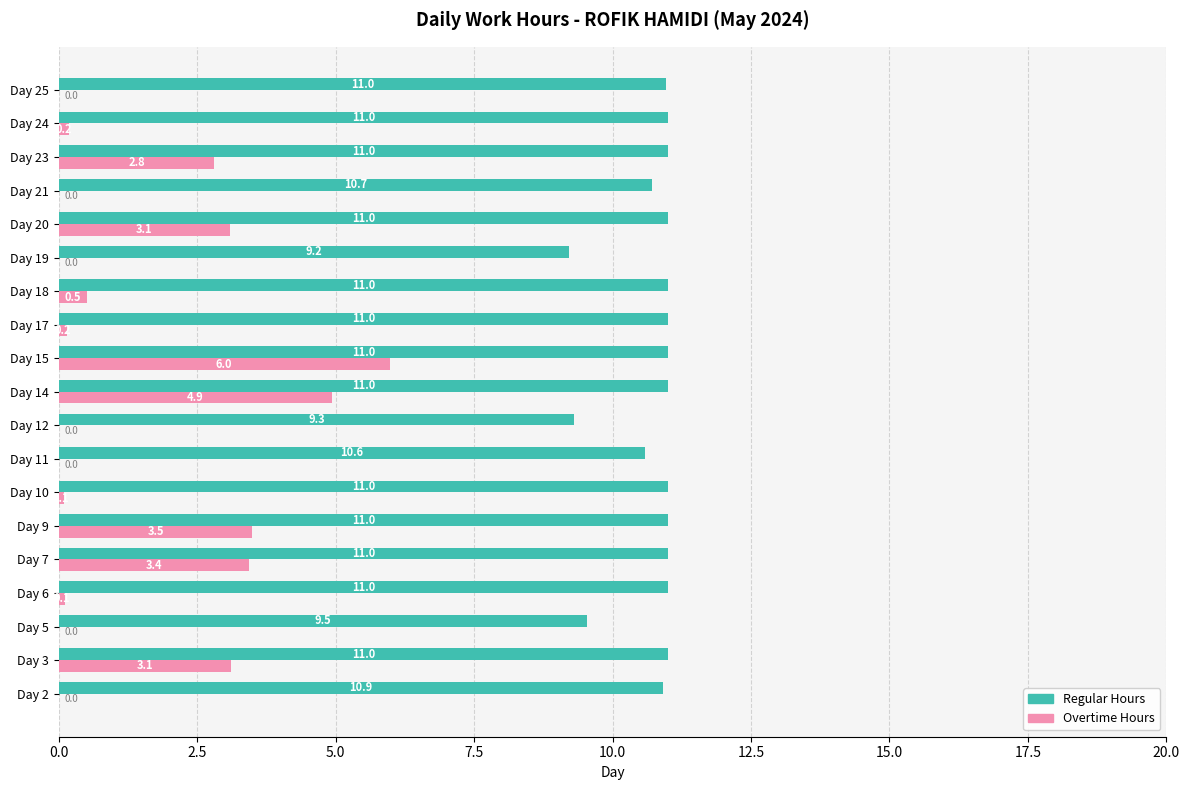

Which series changed the most between Day 6 and Day 18?

Overtime Hours